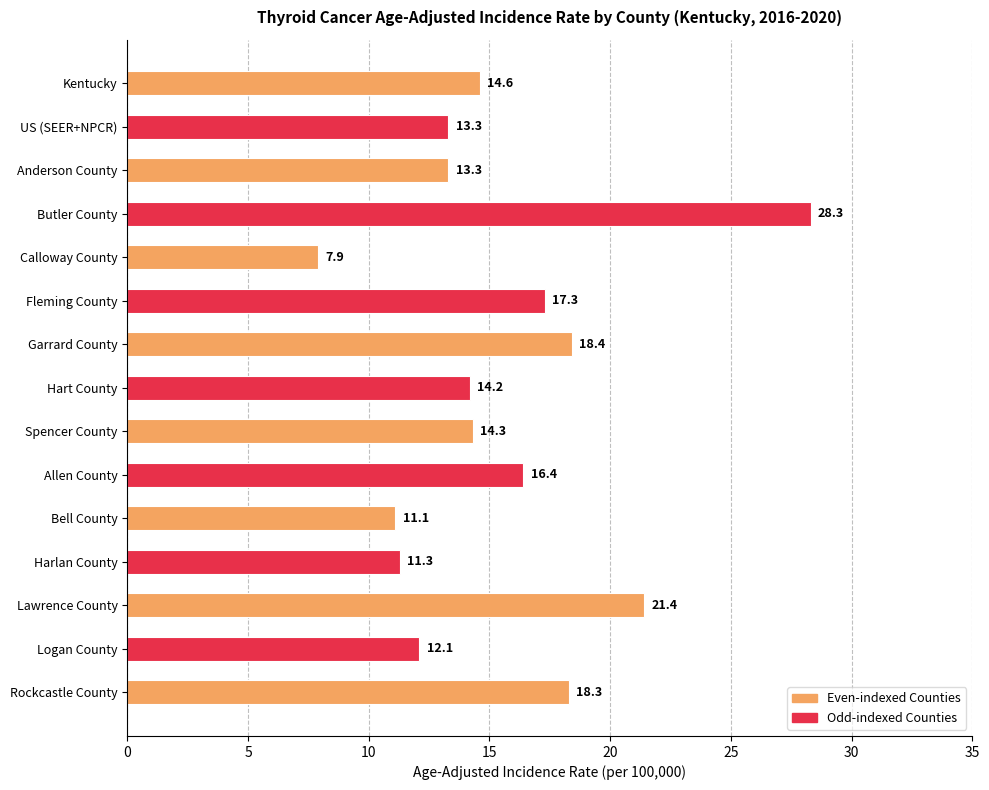

What is the average value?

15.5